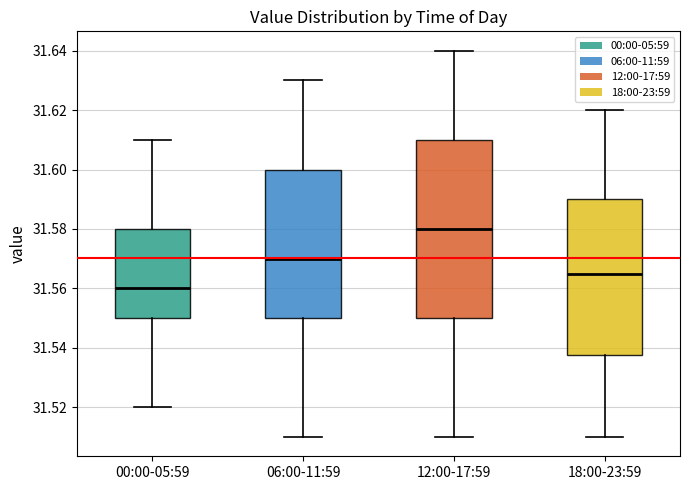

Comparing the boxes themselves (not the whiskers), which one is the tallest?

12:00-17:59